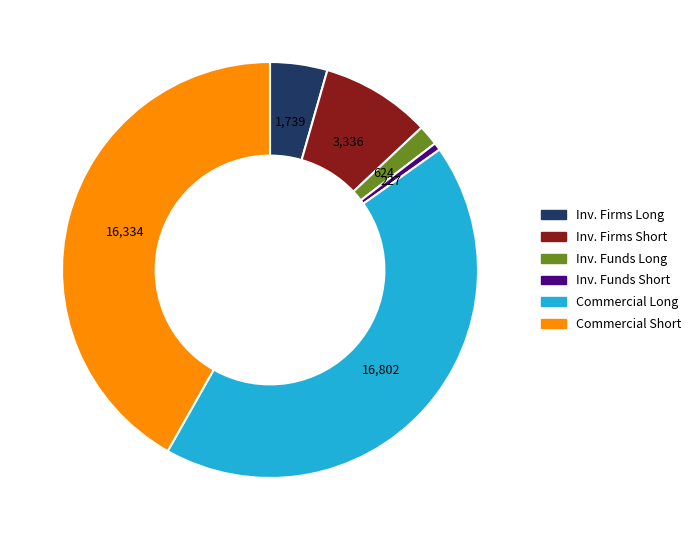

The Commercial Long slice represents 43% of the pie. True or false?

True